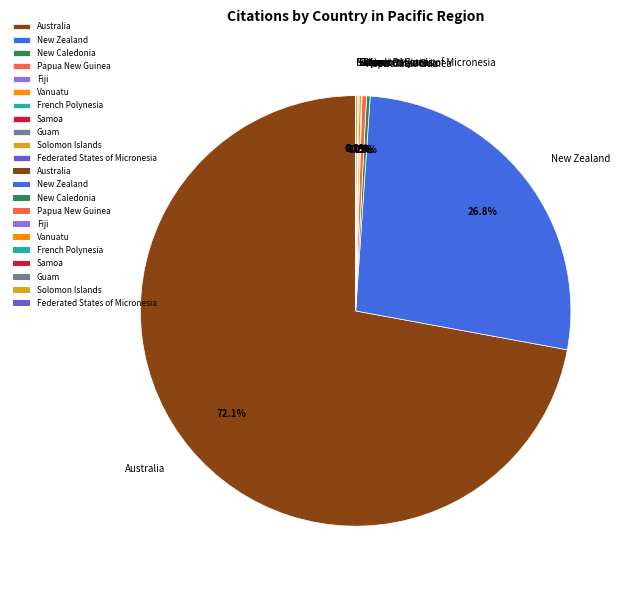

Does any single category account for the majority?

Yes